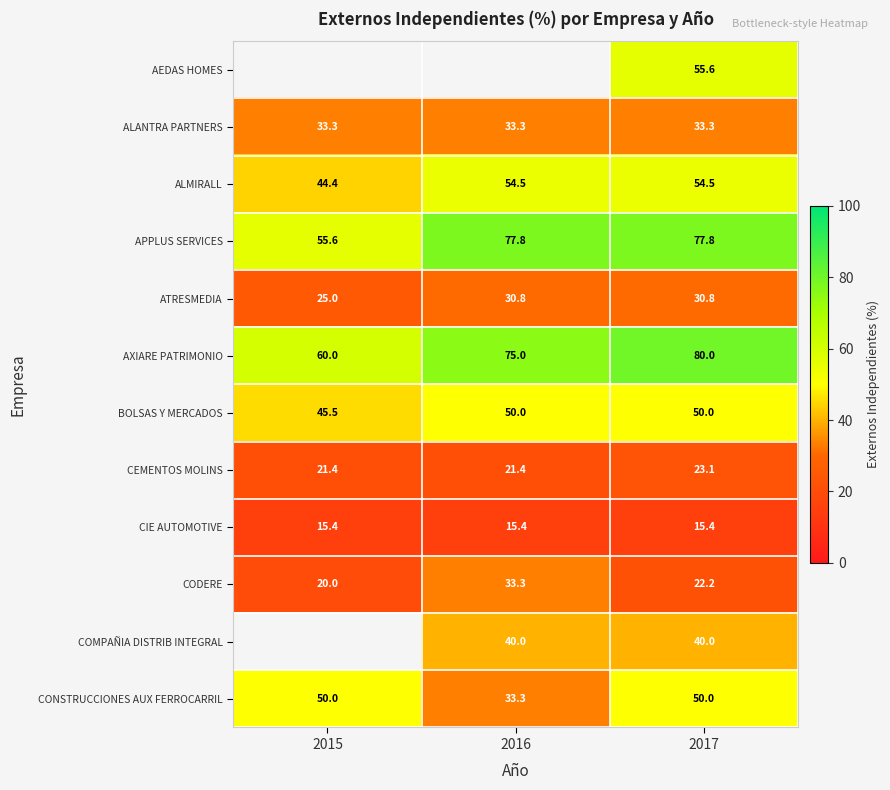

What is the average value of the CEMENTOS MOLINS series?

22.0